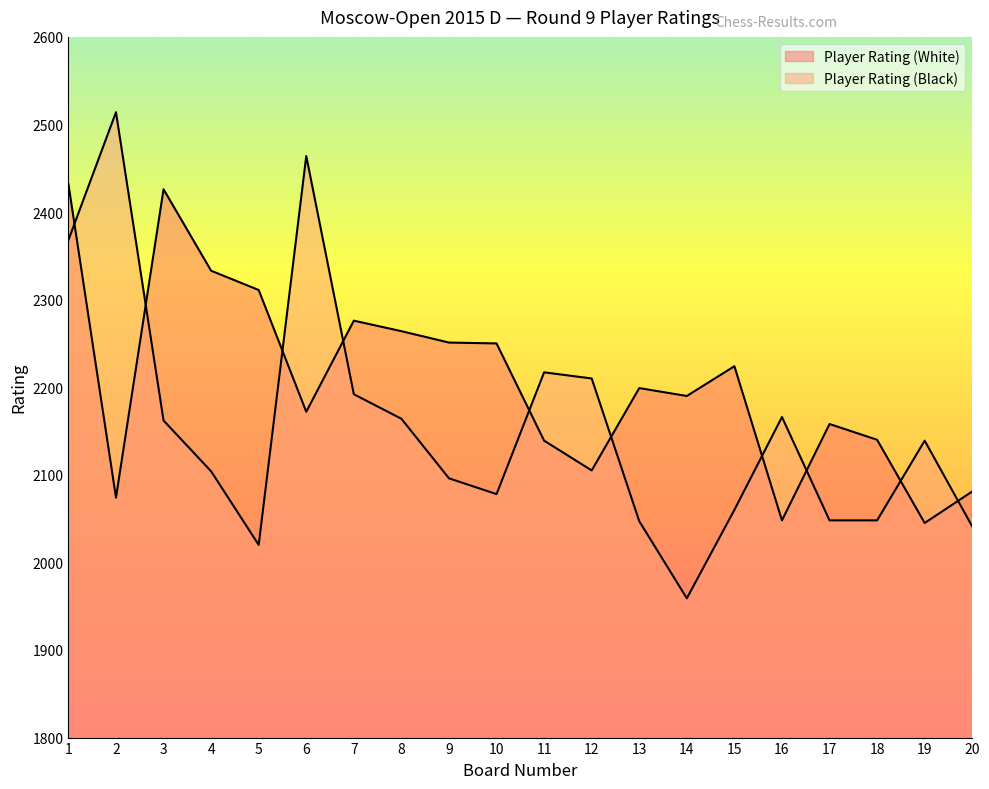

How many values in the Player Rating (Black) series exceed 2139?

9